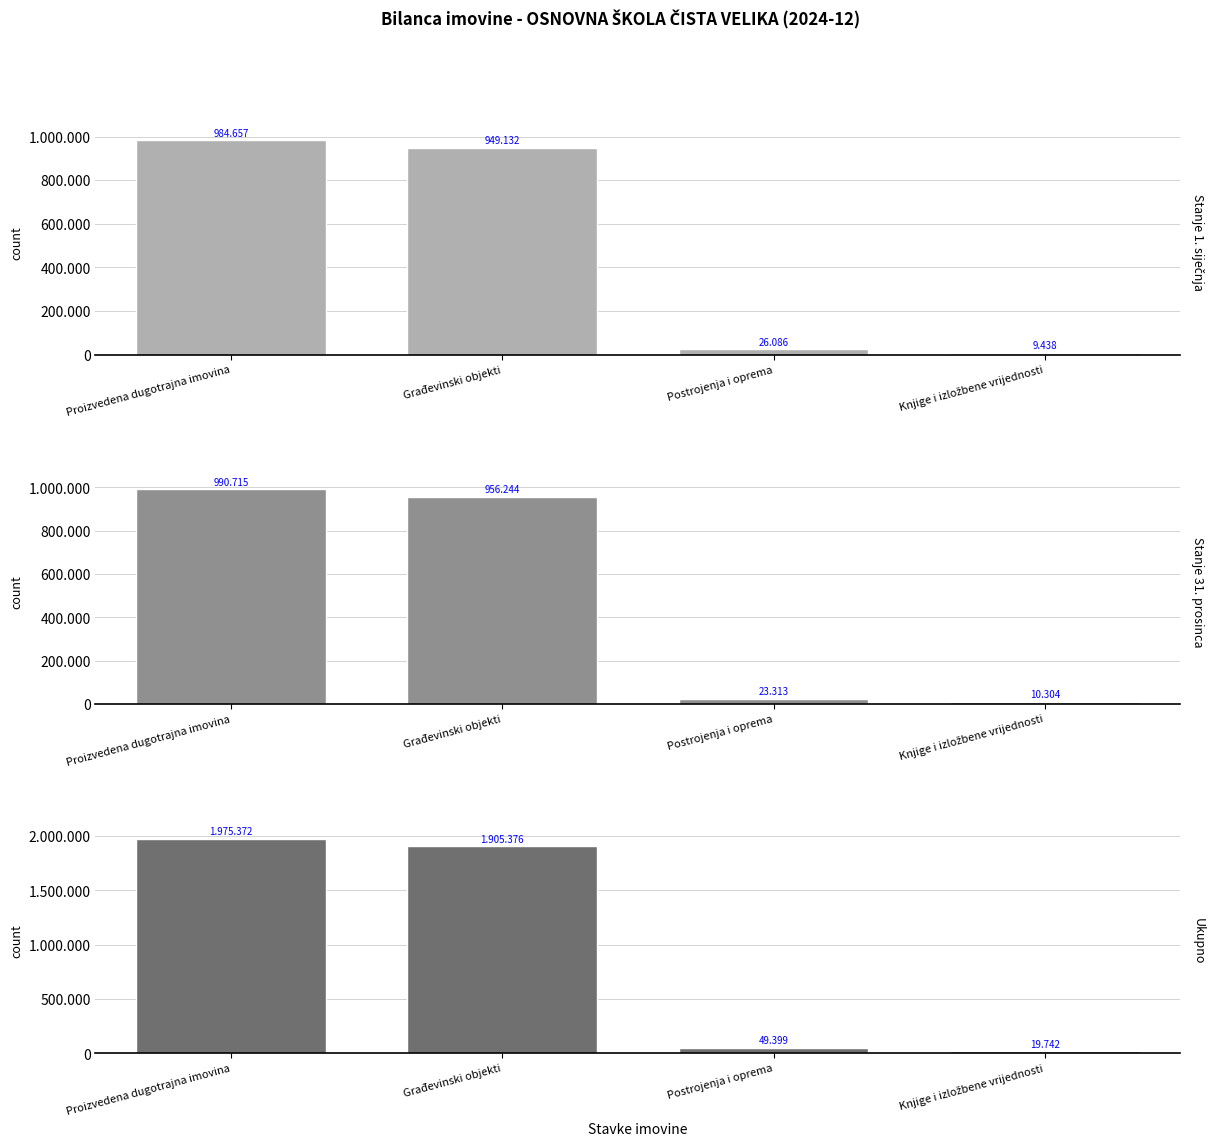

Is it true that Stanje 1. siječnja equals 14973.7 at Postrojenja i oprema?

False